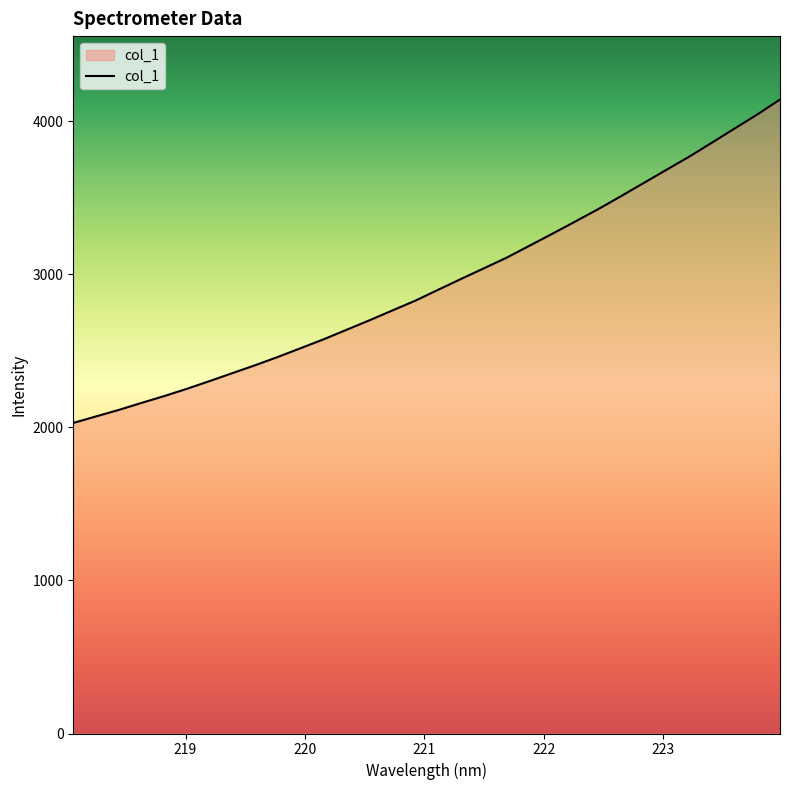

What is the greatest value displayed?

4140.5